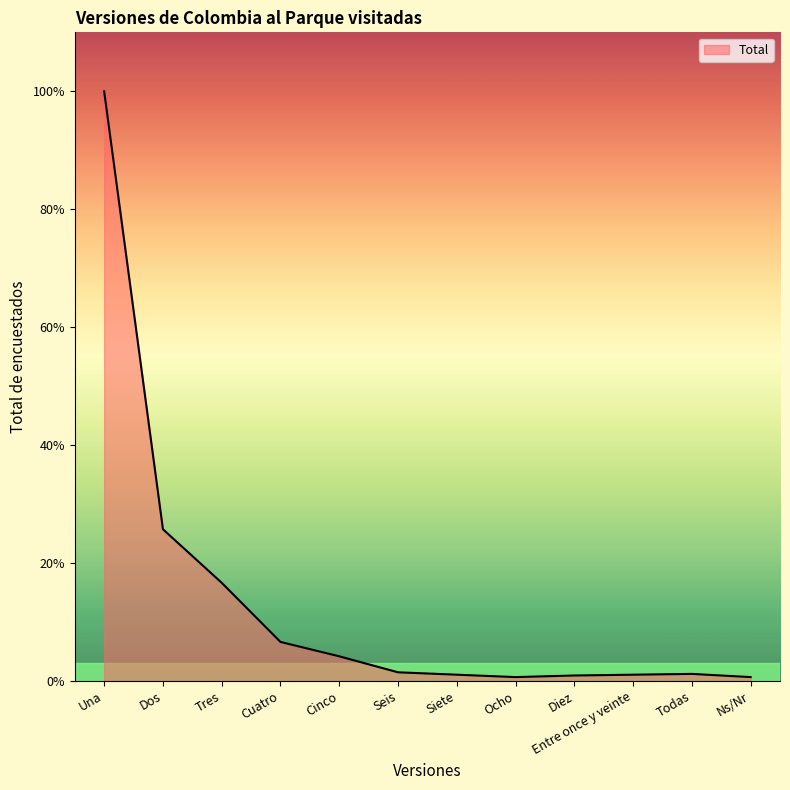

Does the chart display data point markers on the line(s)?

No